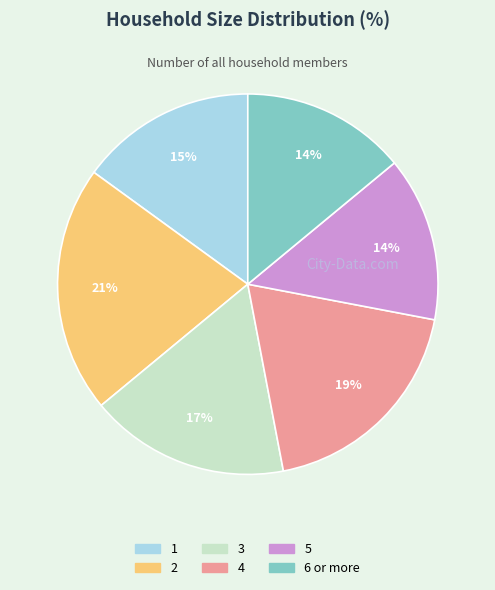

Combined, do 1 and 5 account for over 50%?

No